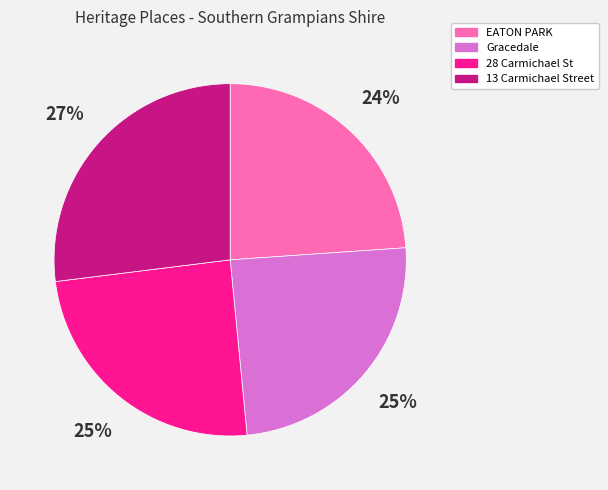

Between Gracedale and EATON PARK, which is larger?

Gracedale